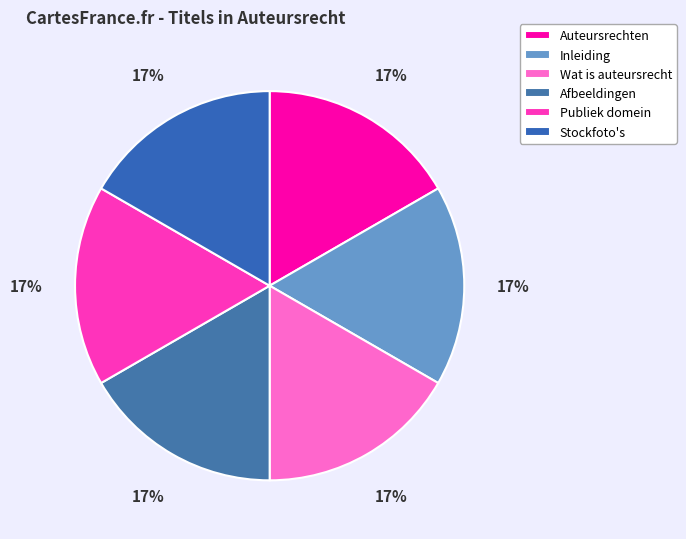

Do Auteursrechten and Inleiding together represent more than half of the pie?

No